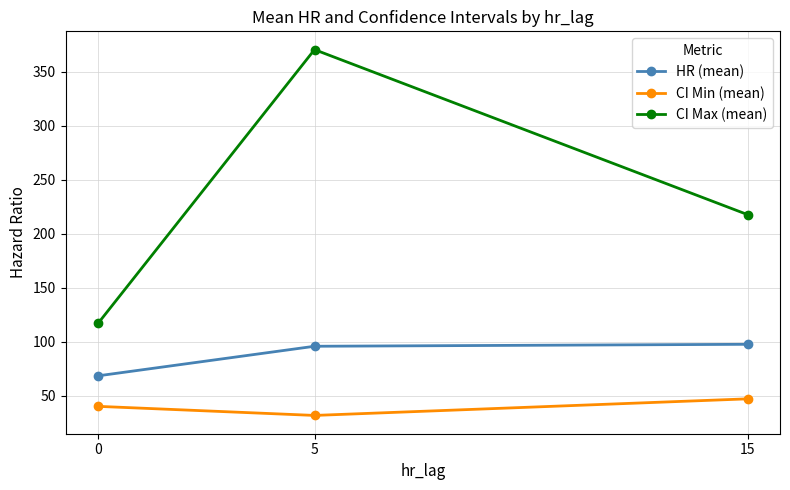

What is the value of the CI Max (mean) point at the 2nd from the left?

370.5